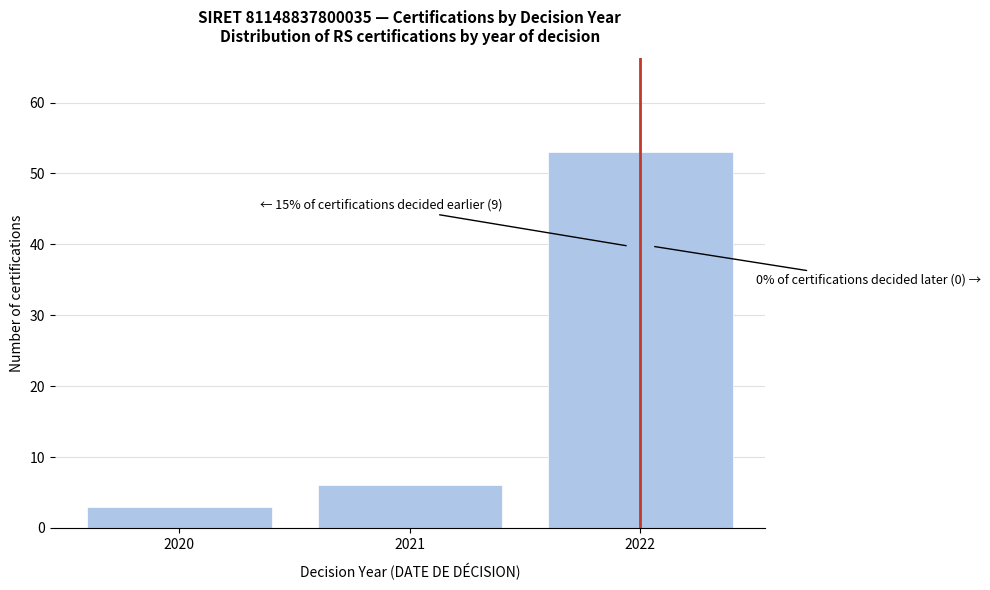

Reading left to right, list all the values displayed in this chart.

2020=3	2021=6	2022=53